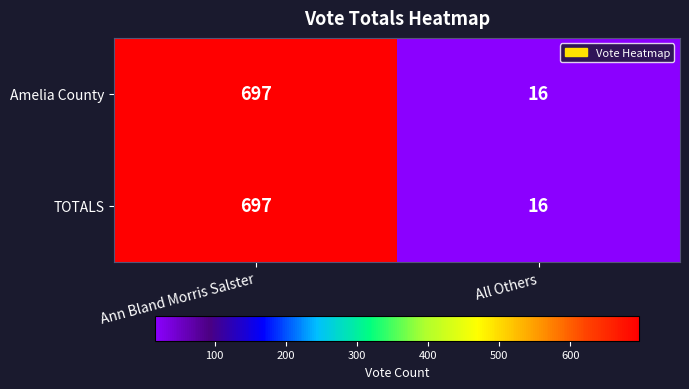

Reading left to right, what are all the values shown in this chart?

Amelia County: Ann Bland Morris Salster=697	All Others=16
TOTALS: Ann Bland Morris Salster=697	All Others=16